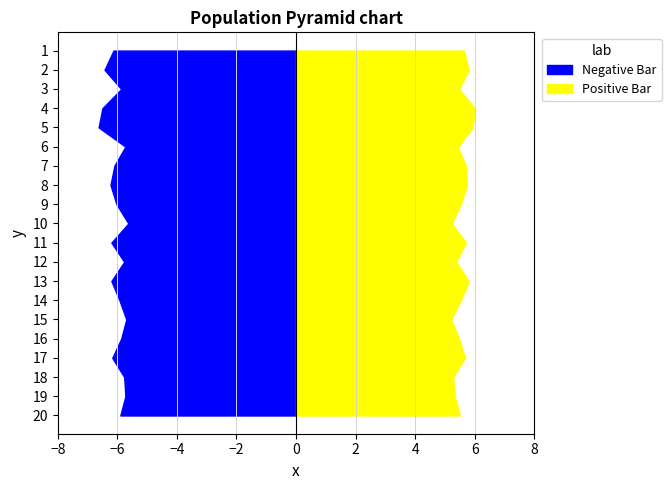

Reading left to right, list all the values displayed in this chart.

P1: 00:01=6.1	00:04=6.4	00:06=5.9	00:09=6.5	00:11=6.6	00:13=5.7	00:16=6.1	00:18=6.2	00:21=6.0	00:23=5.6	00:26=6.2	00:28=5.8	00:30=6.2	00:33=5.9	00:35=5.7	00:38=5.9	00:40=6.2	00:42=5.8	00:45=5.7	00:47=5.9
P2: 00:01=5.6	00:04=5.8	00:06=5.5	00:09=6.0	00:11=5.9	00:13=5.4	00:16=5.7	00:18=5.7	00:21=5.5	00:23=5.2	00:26=5.7	00:28=5.4	00:30=5.8	00:33=5.5	00:35=5.2	00:38=5.5	00:40=5.7	00:42=5.3	00:45=5.3	00:47=5.5